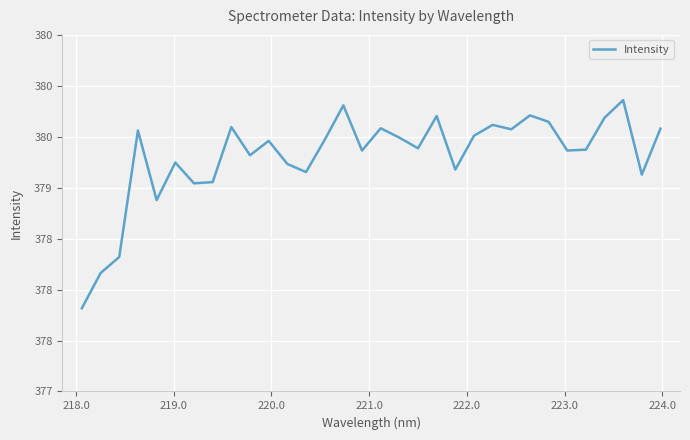

Is this an area chart (filled region under the line)?

No